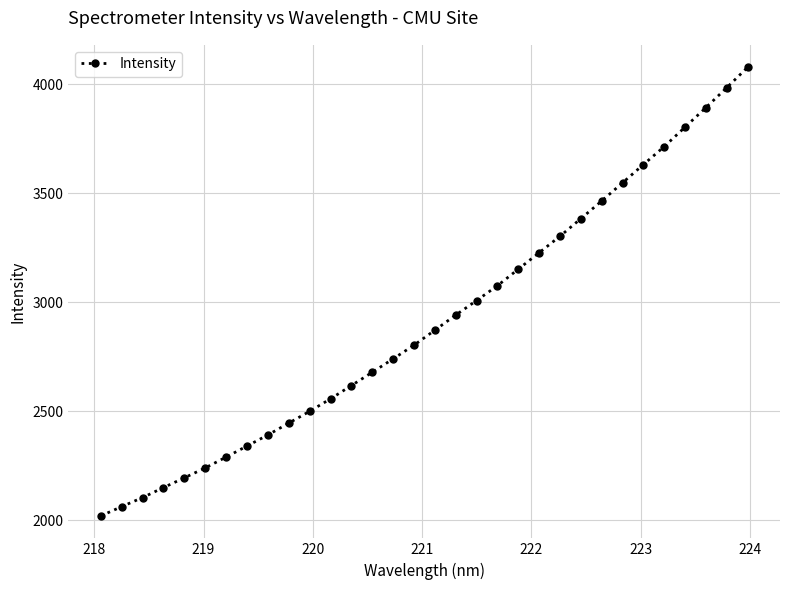

What is the difference between the second highest and second lowest values?

1921.6